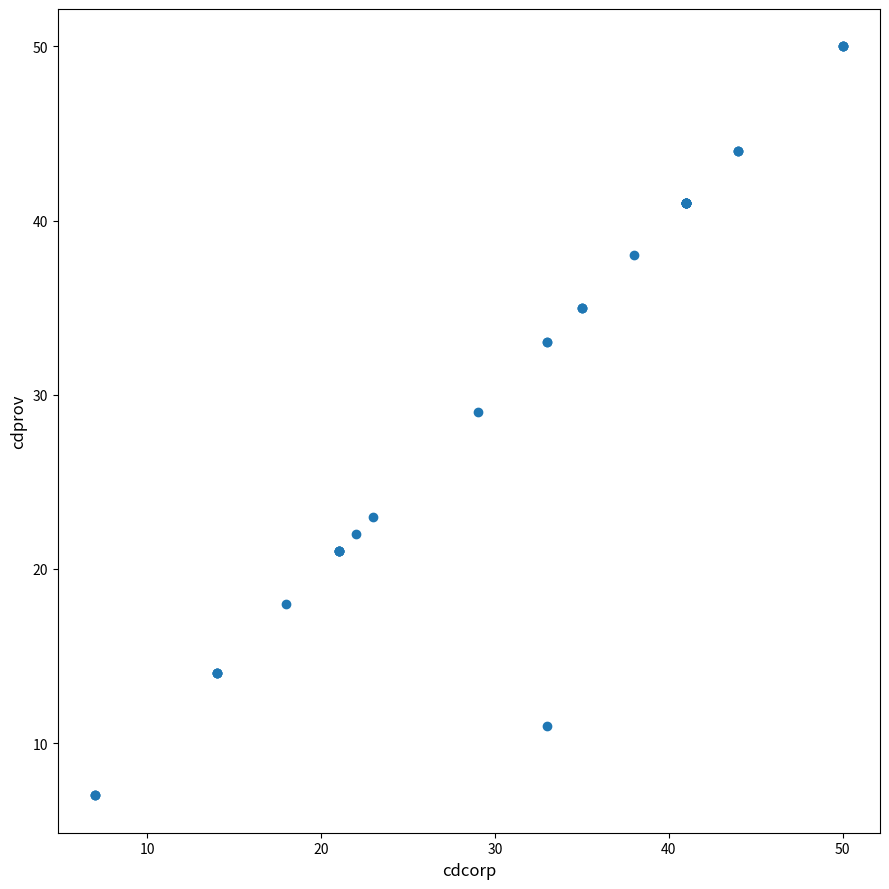

What Y value in the scatter plot is closest to 28?

29